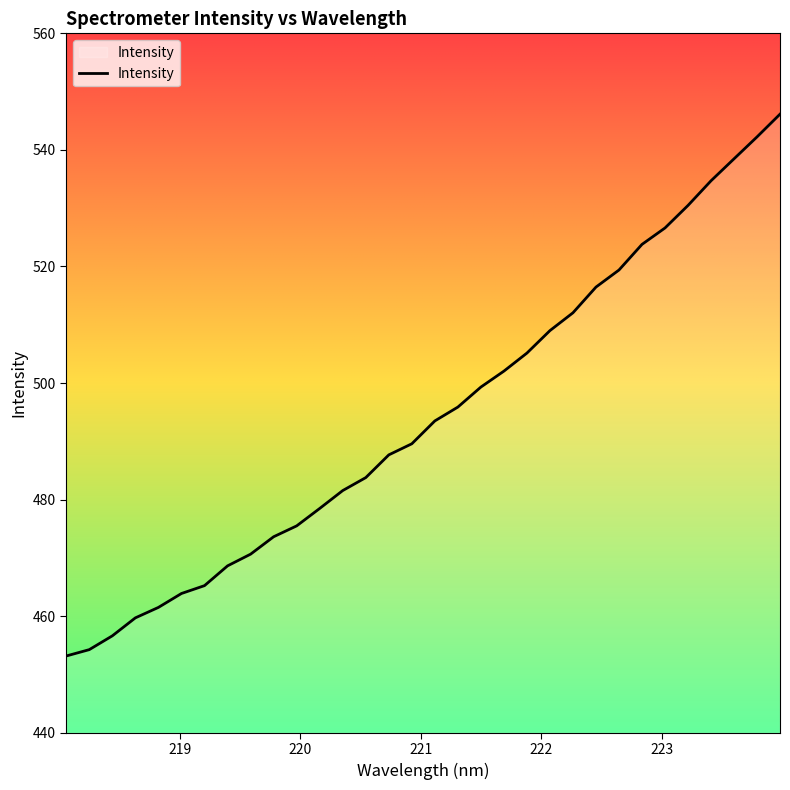

What is the greatest value displayed?

546.1